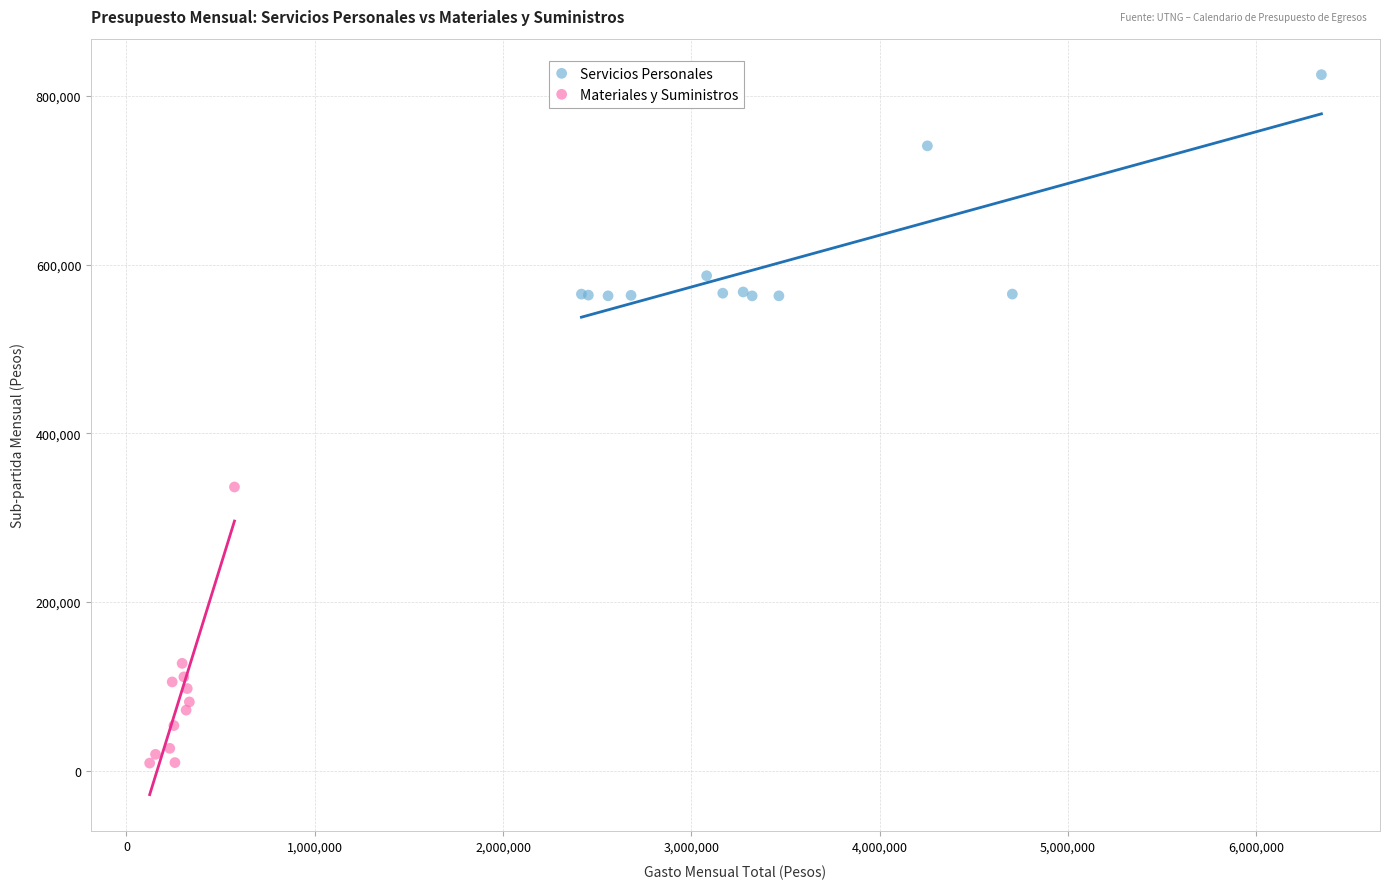

Which series contains the highest Y value?

Servicios Personales